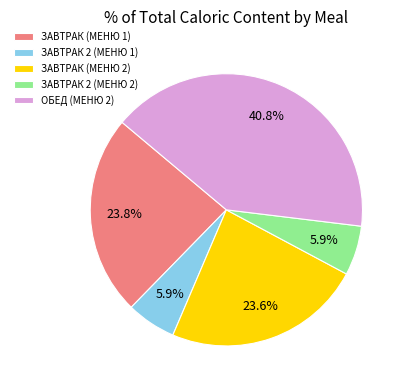

To the nearest percent, what is the average slice percentage?

20%